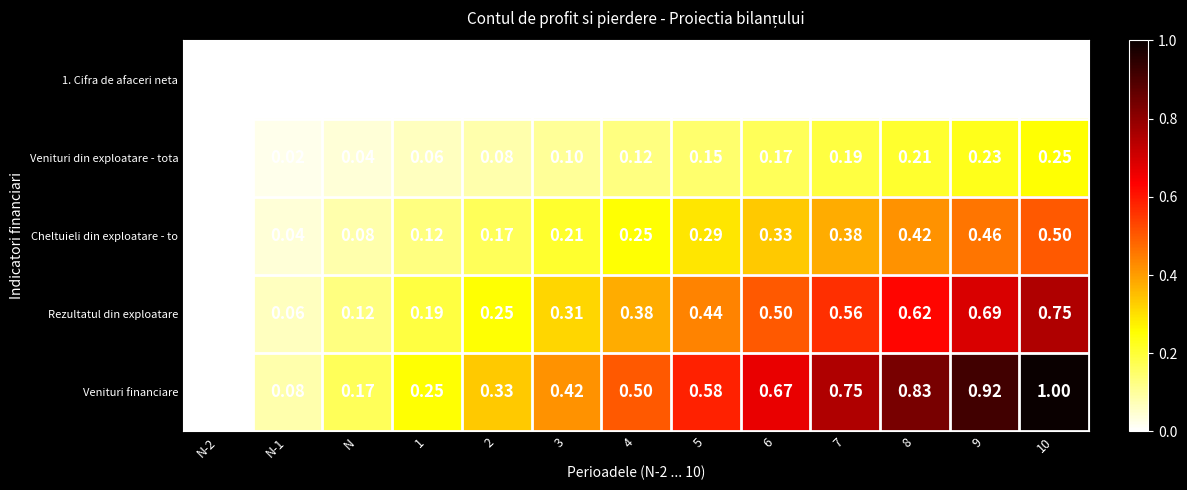

Which series has the largest range (max minus min)?

Venituri financiare